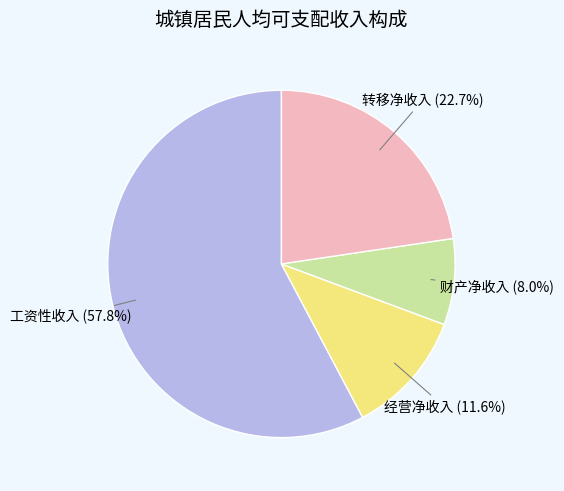

Is there any slice that represents more than half of the pie?

Yes